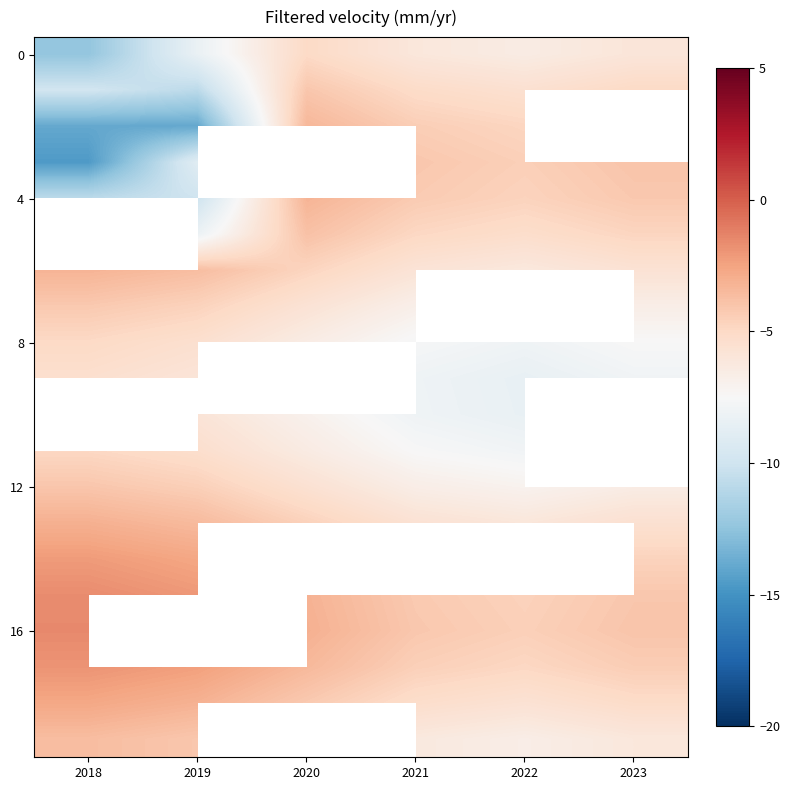

Count the number of categories in the chart.

6